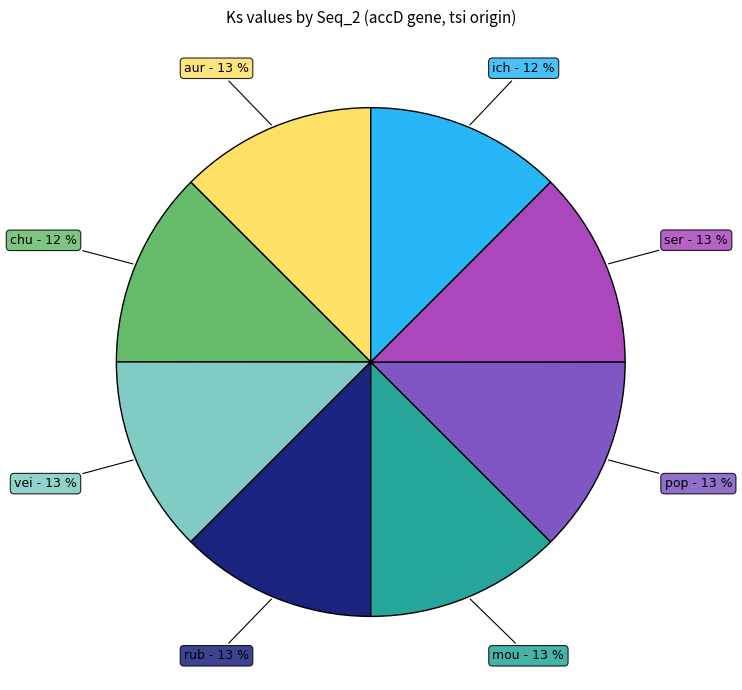

Count the number of slices in the pie.

8